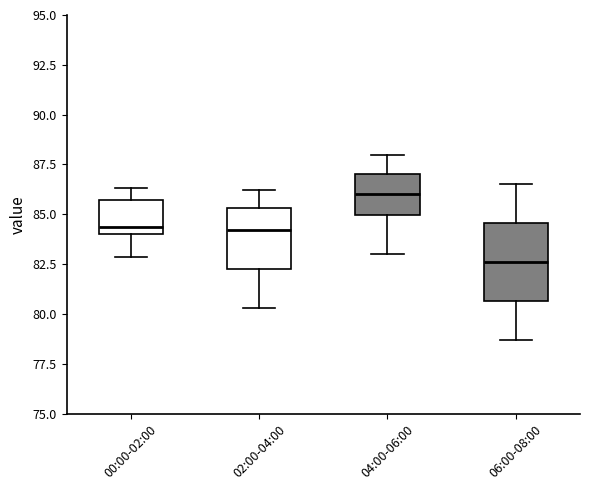

Which box has the lowest median line?

06:00-08:00